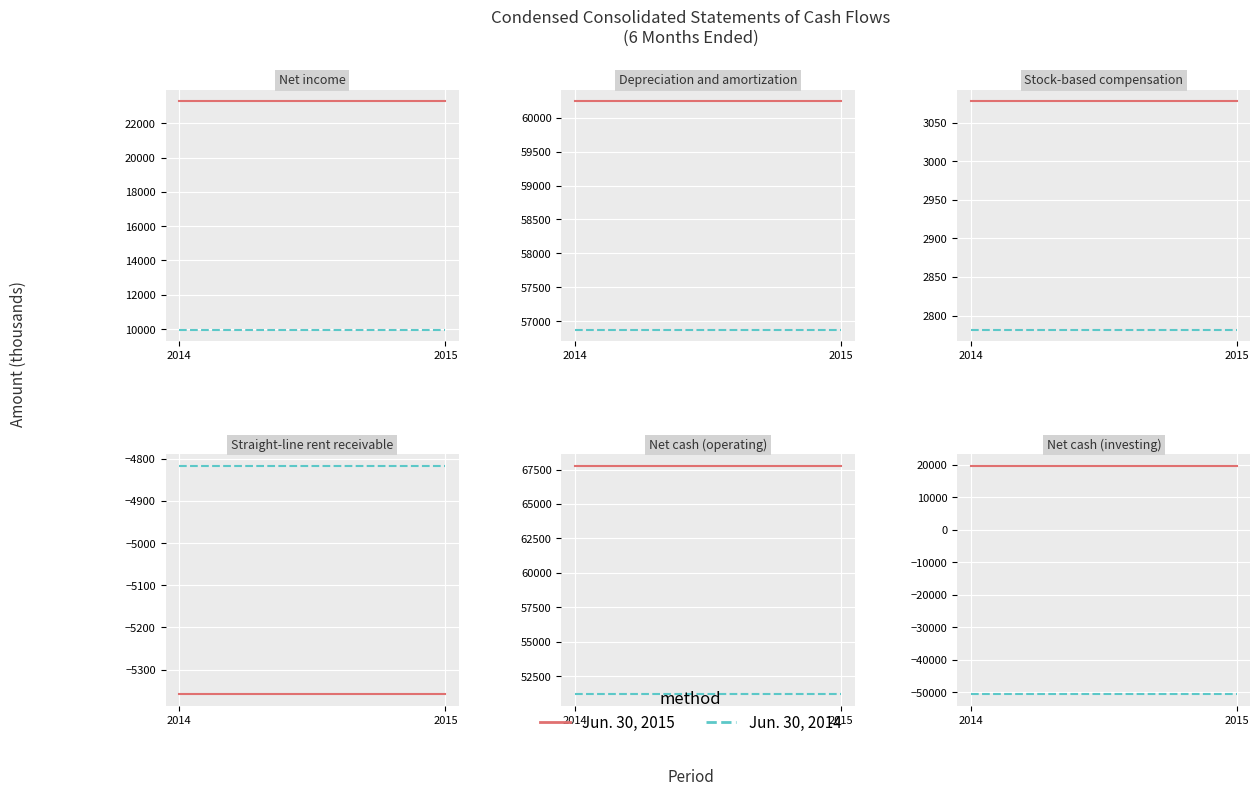

How many categories are shown in the chart?

2